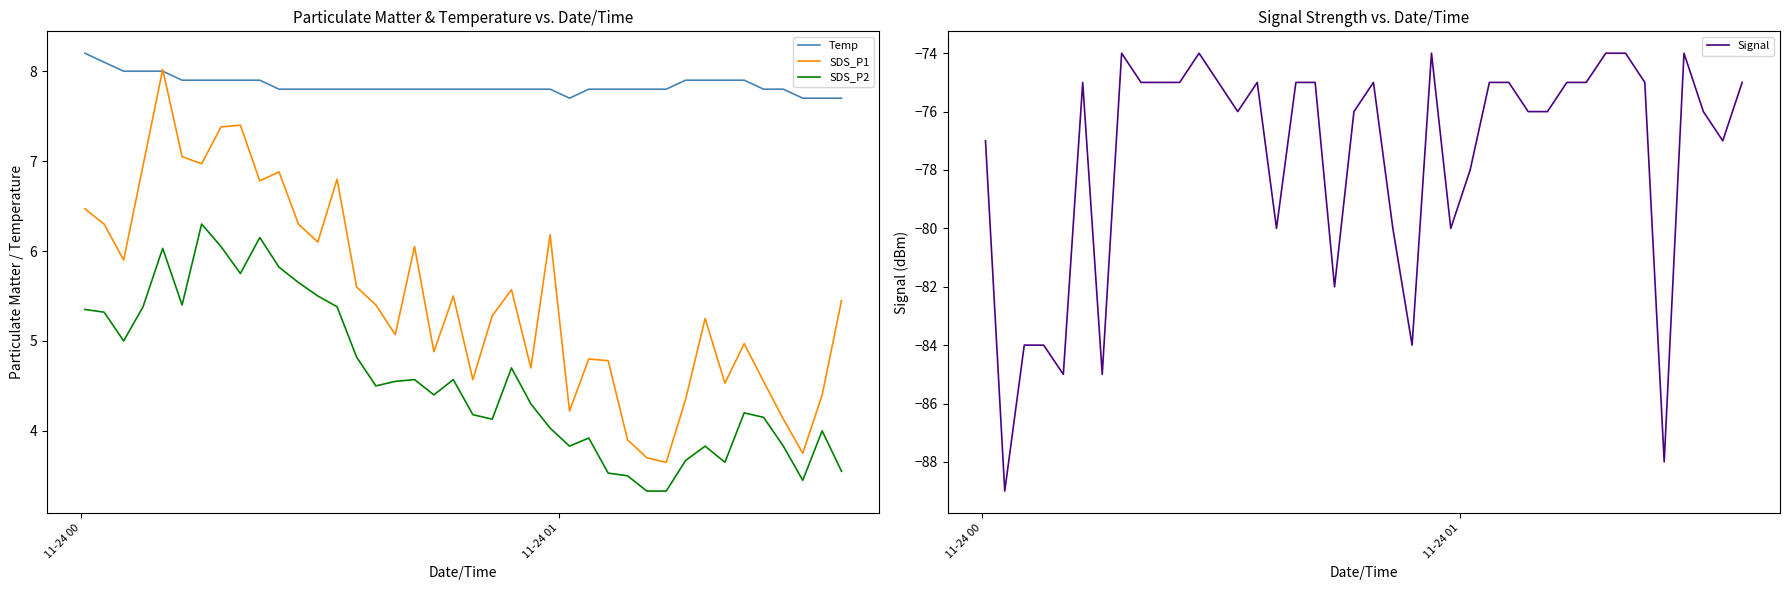

What is the lowest value of the Temp series?

7.7